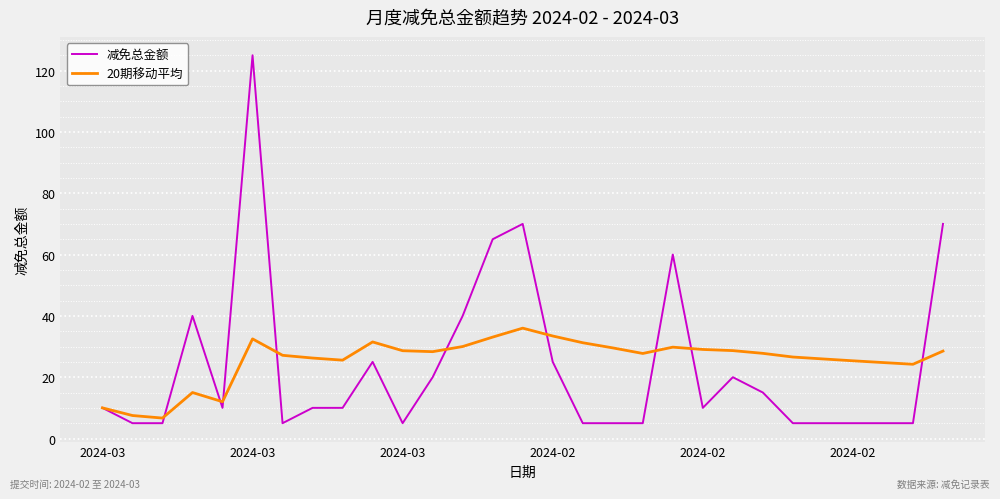

Which series has the largest range (max minus min)?

减免总金额